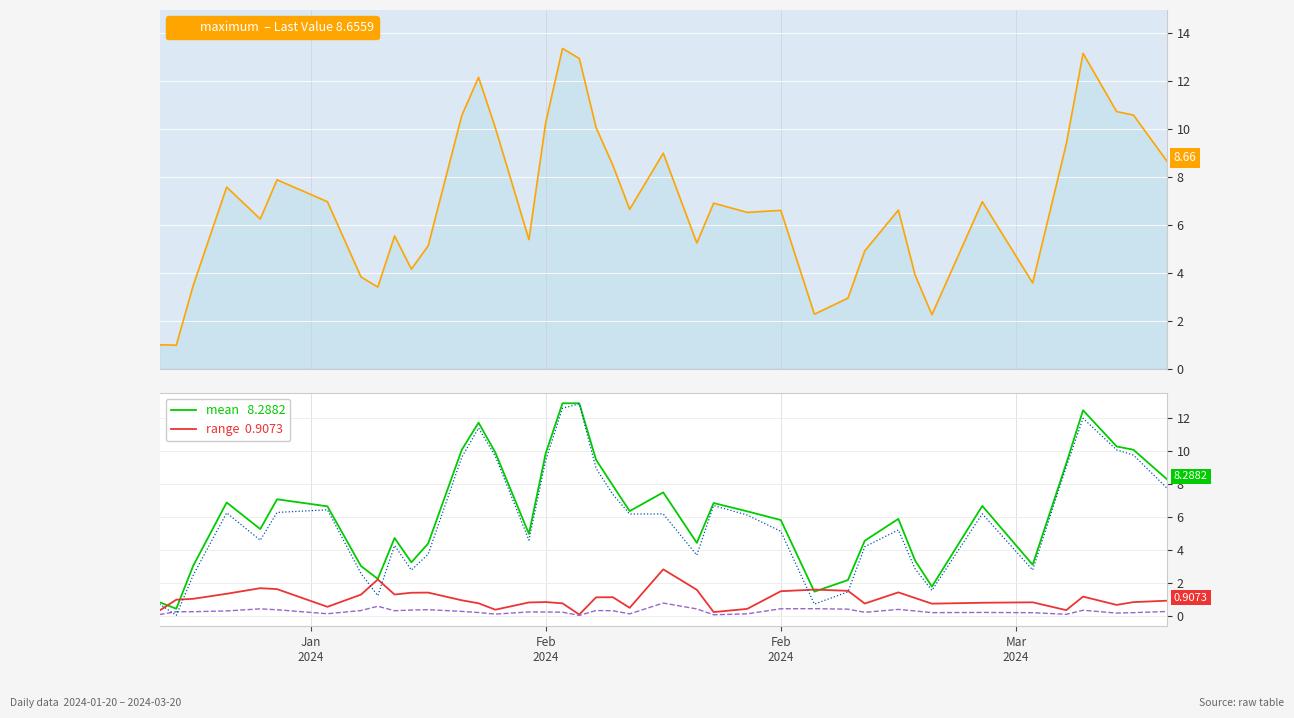

Which series has the largest total across all categories?

maximum